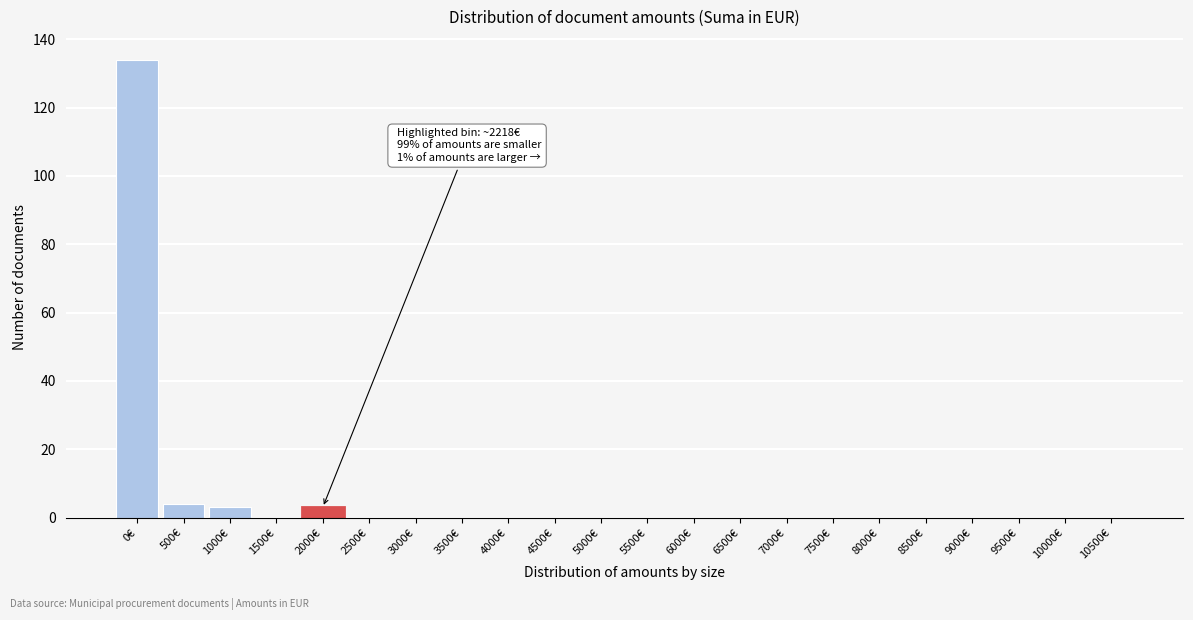

Reading left to right, list all the values displayed in this chart.

0€=134	500€=4	1000€=3	1500€=0	2000€=3	2500€=0	3000€=0	3500€=0	4000€=0	4500€=0	5000€=0	5500€=0	6000€=0	6500€=0	7000€=0	7500€=0	8000€=0	8500€=0	9000€=0	9500€=0	10000€=0	10500€=0